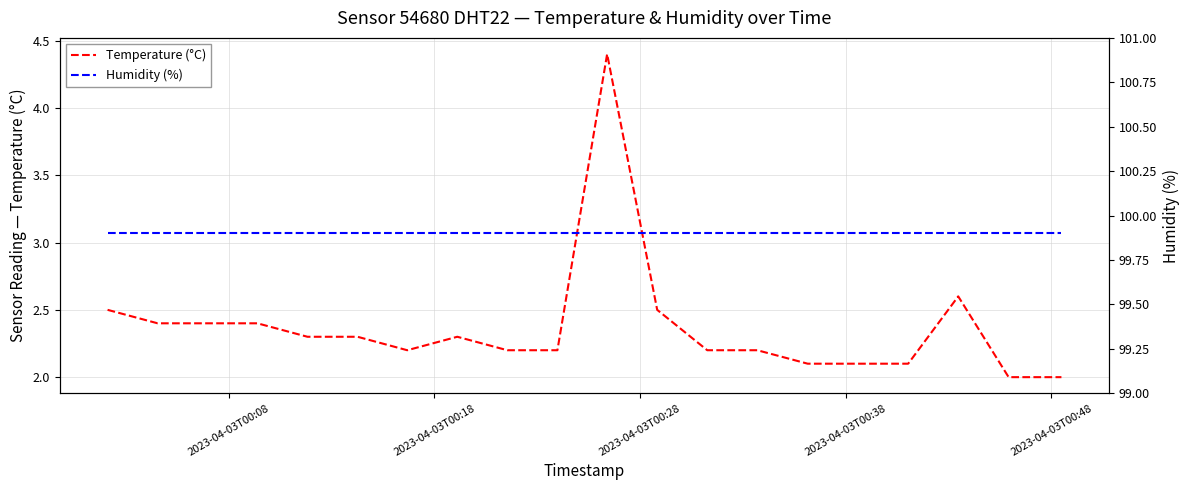

What is the lowest value of the Temperature (°C) series?

2.0